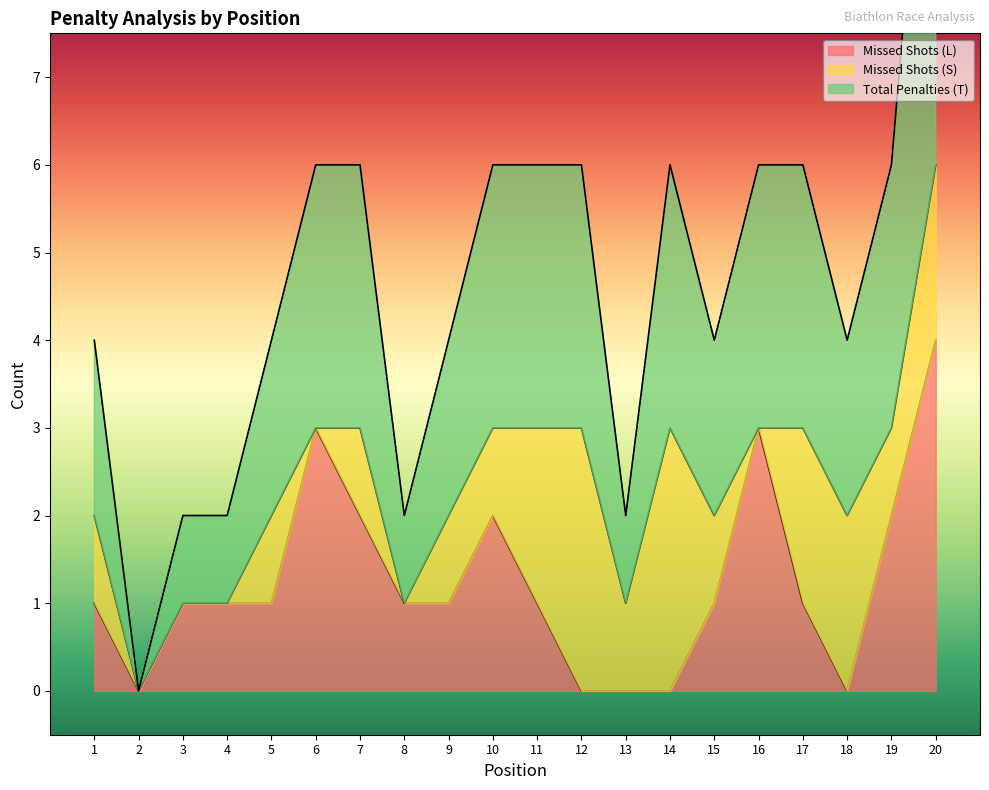

The Total Penalties (T) series shows 1 at 13. True or false?

False